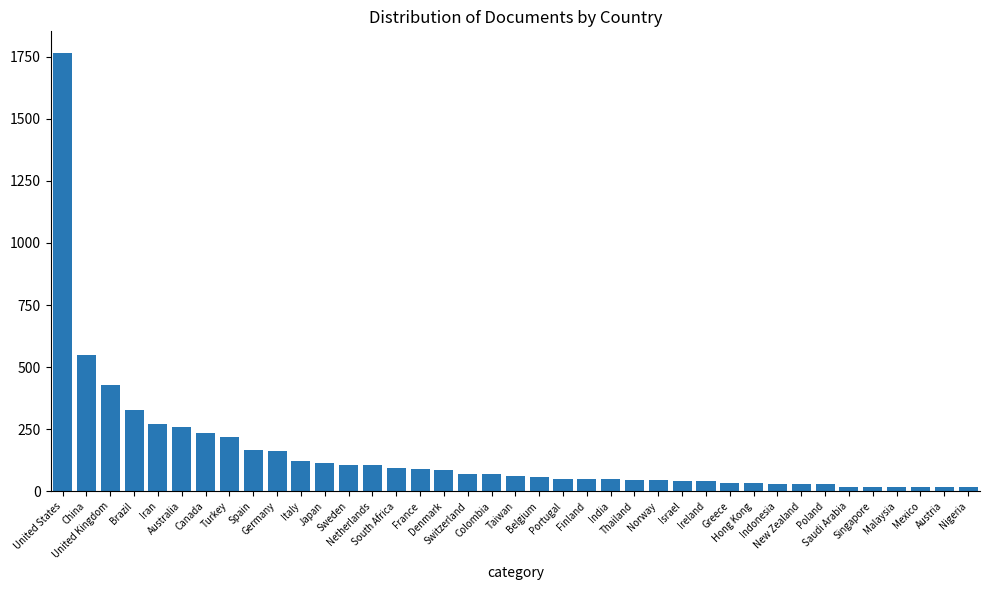

What is the greatest value displayed?

1764